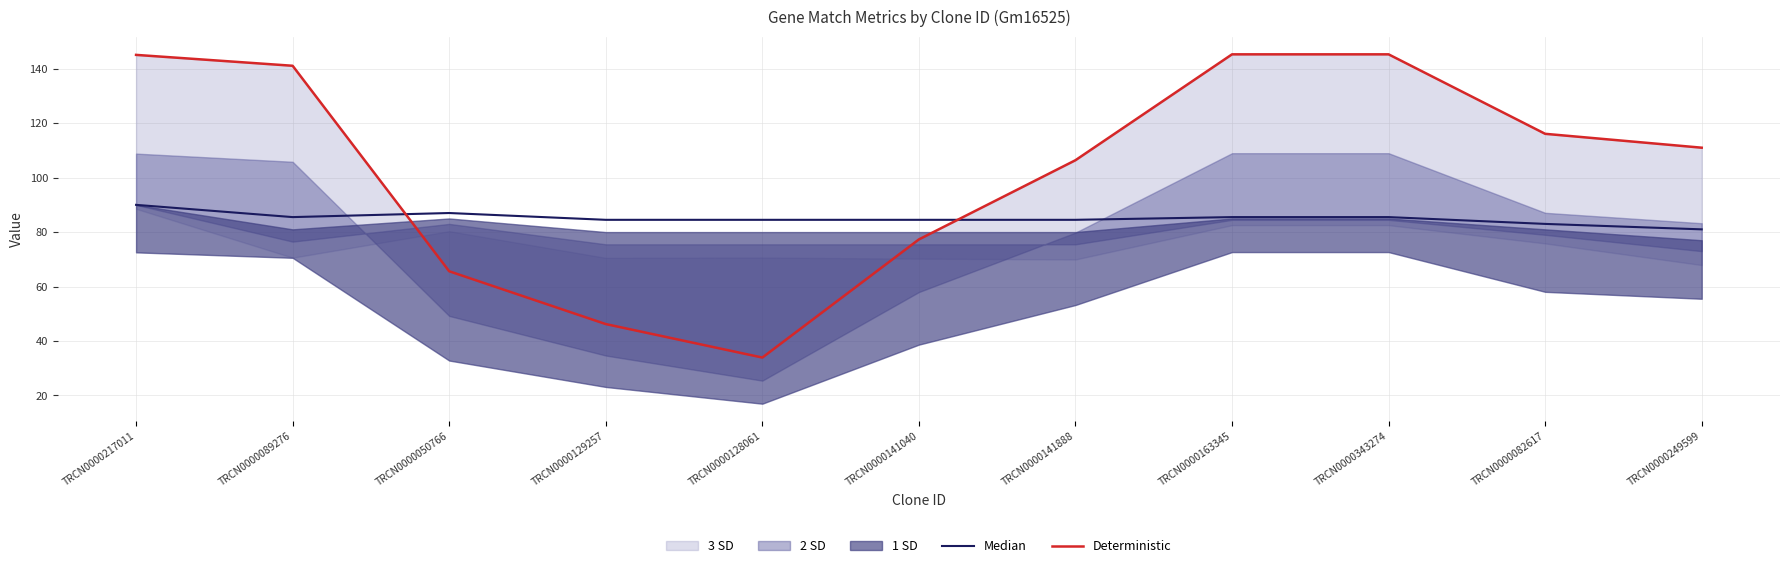

Between which two adjacent categories do Median and Deterministic first intersect?

TRCN0000089276 and TRCN0000050766